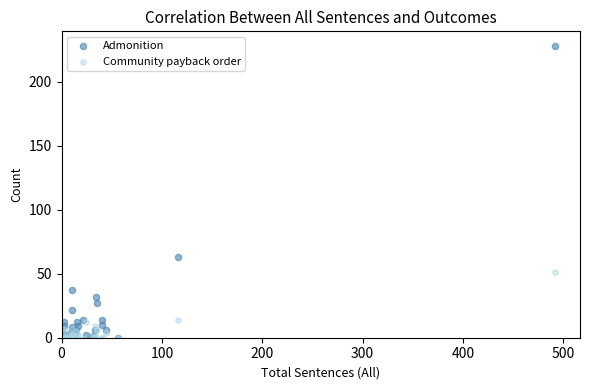

Across all series, what Y value is closest to 114?

63